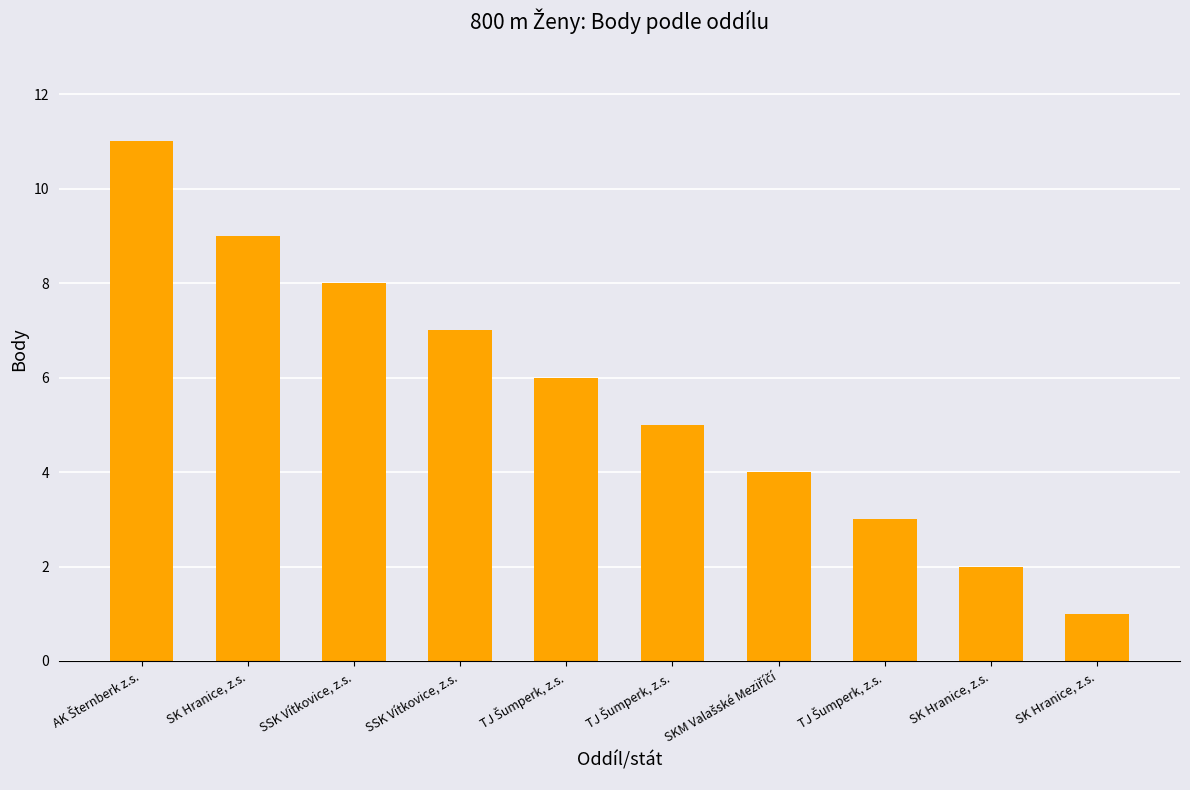

What is the label of the 8th bar from the right?

SSK Vítkovice, z.s.